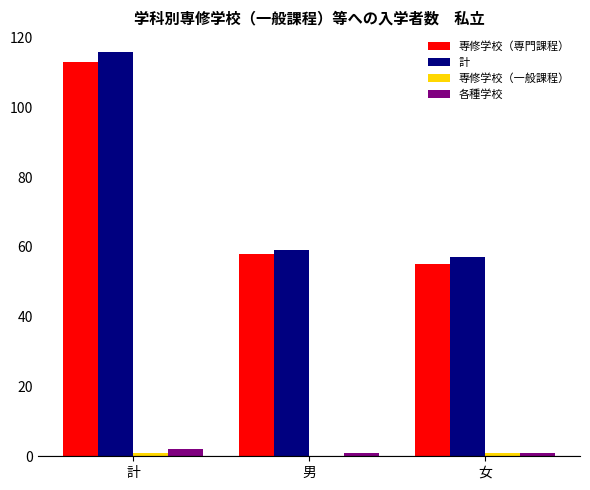

Count the number of data series in this chart.

4